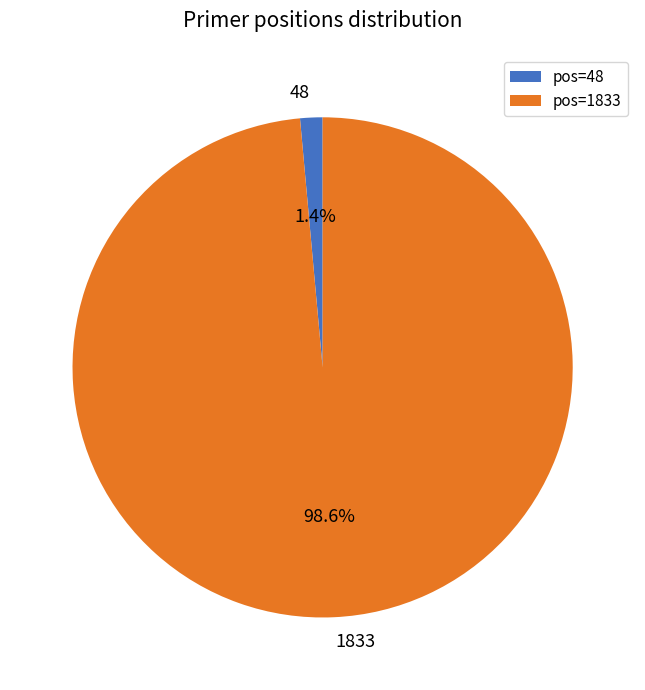

Rank the categories by value from highest to lowest.

pos=1833, pos=48